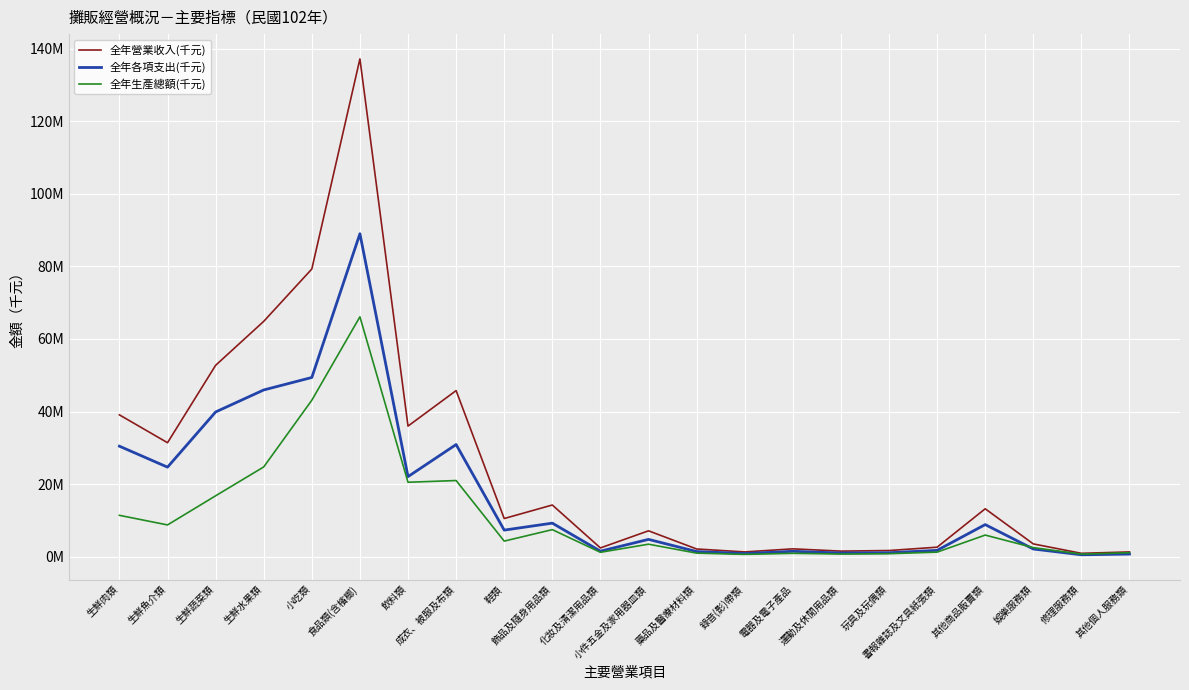

How many data points does each series have?

22